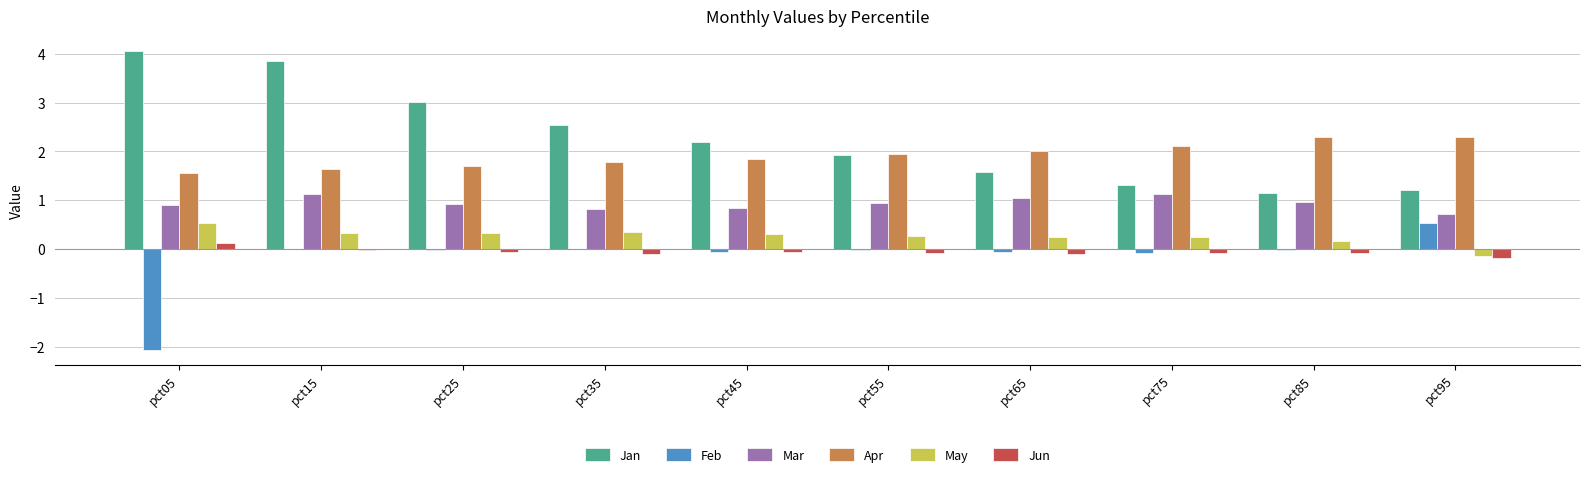

What are all the series names shown in the legend?

Jan, Feb, Mar, Apr, May, Jun